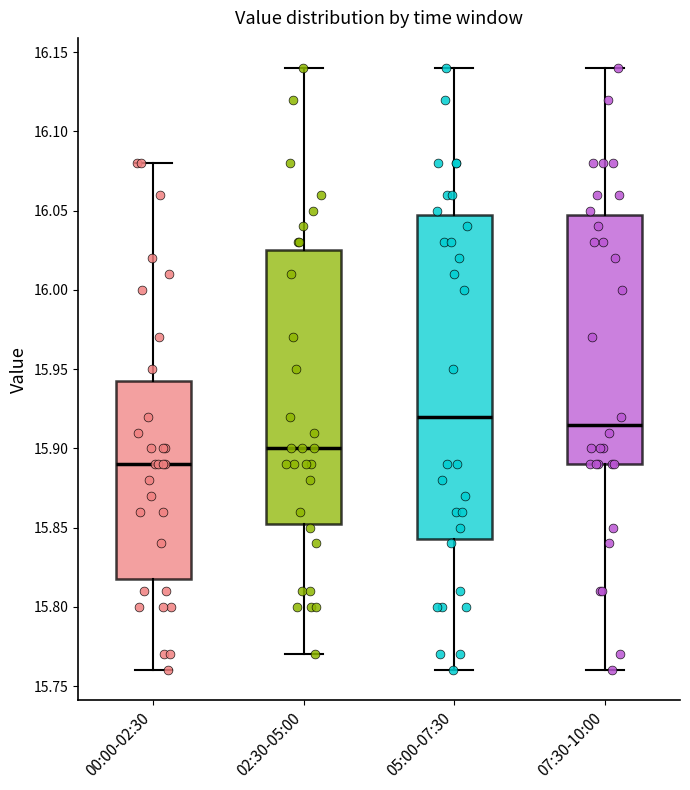

Reading left to right, read every box against the y-axis: the position of its median line, the range the box covers, and the ends of its whiskers. The values are not printed on the chart, so give them approximately, as read against the axis.

00:00-02:30: median 15.890, box 15.820 to 15.945, whiskers 15.760 to 16.080
02:30-05:00: median 15.900, box 15.855 to 16.025, whiskers 15.770 to 16.140
05:00-07:30: median 15.920, box 15.845 to 16.050, whiskers 15.760 to 16.140
07:30-10:00: median 15.915, box 15.890 to 16.050, whiskers 15.760 to 16.140